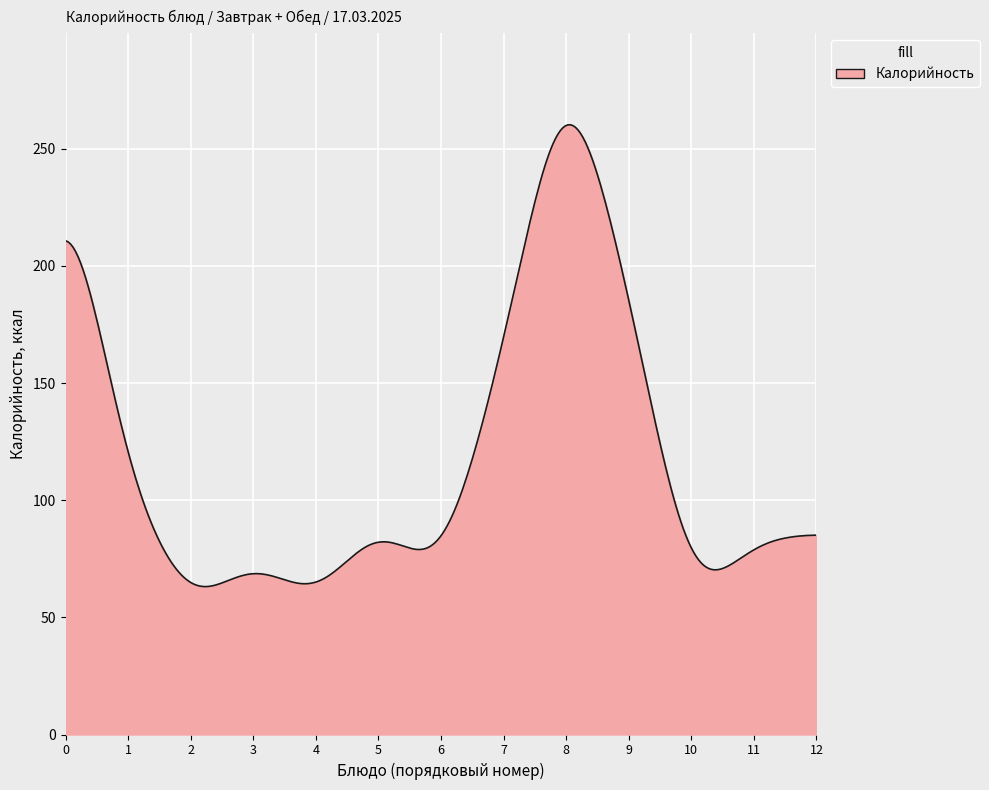

What is the maximum value shown in the chart?

260.2